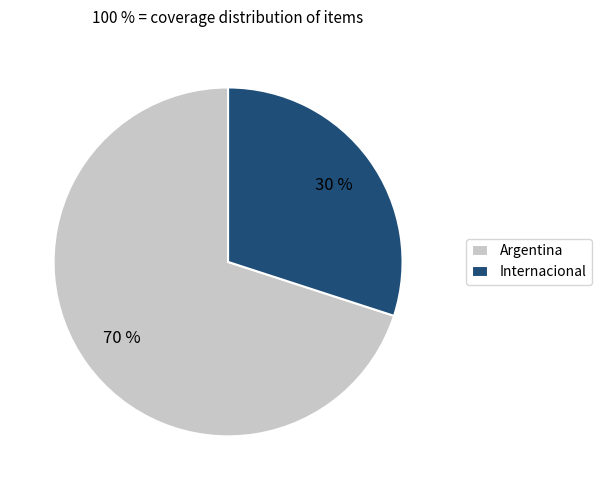

To the nearest percent, what portion does Internacional represent?

30%